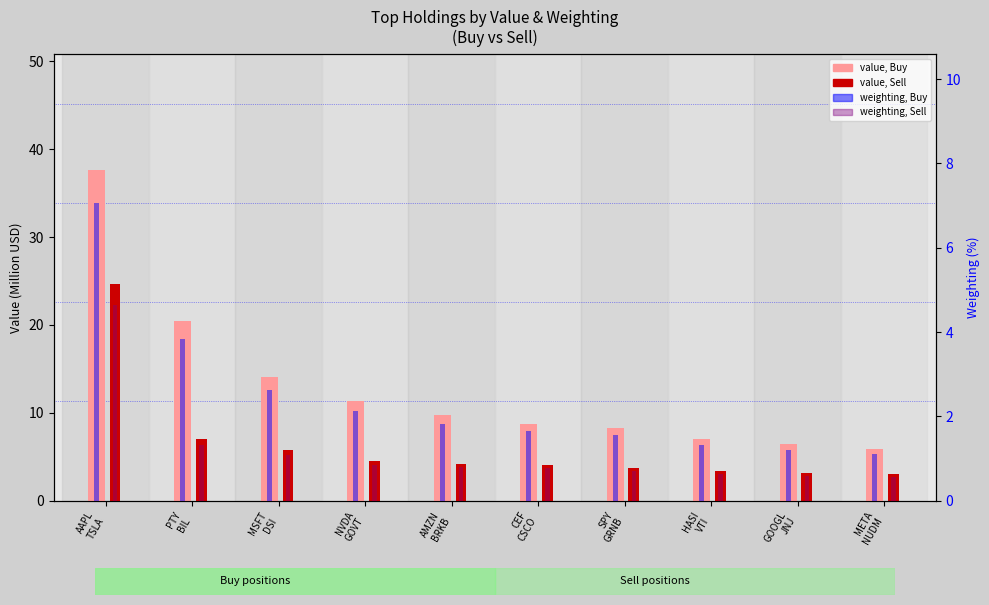

What is the value of the weighting, Sell bar at the 5th from the left?

0.8